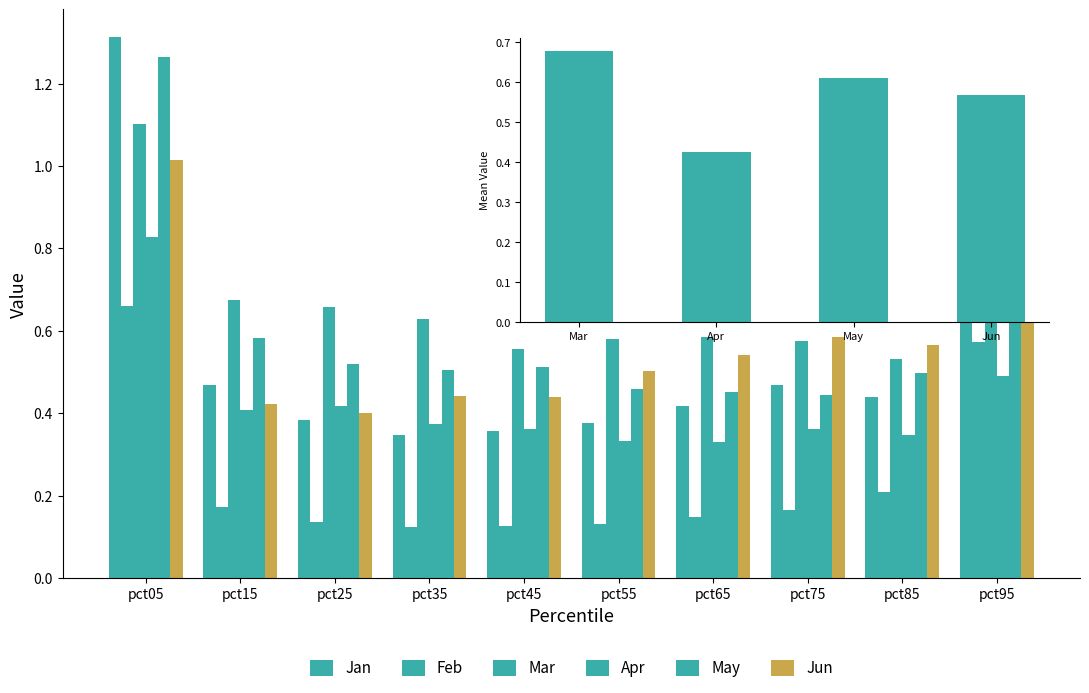

What is the sum of all Feb values?

2.4